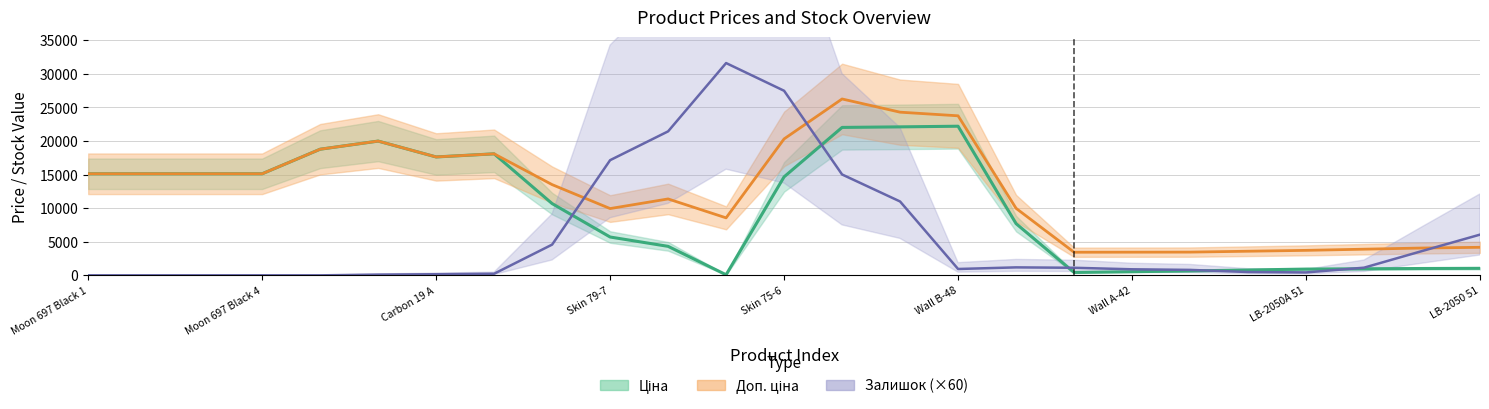

How many data points in Ціна are above 1069?

13